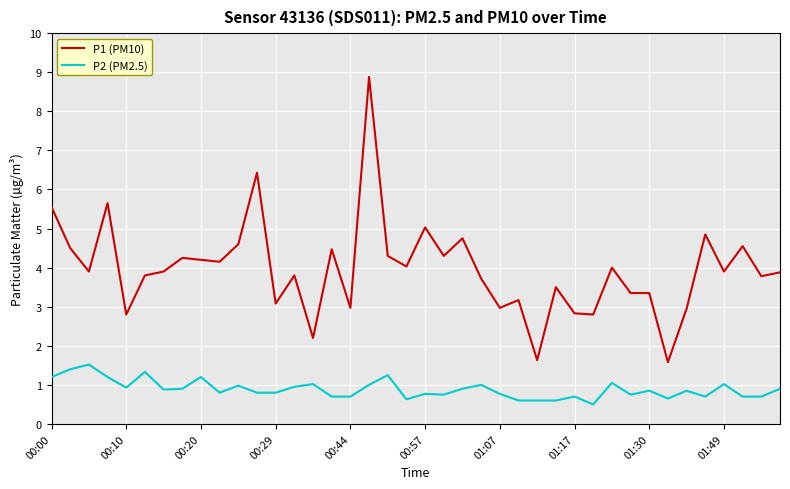

True or false: P2 (PM2.5) and P1 (PM10) cross at least once.

False